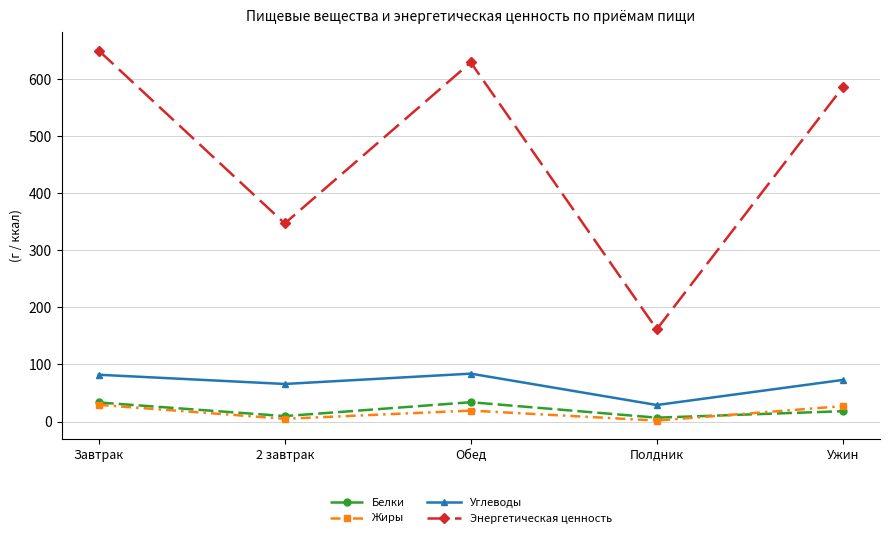

The Углеводы series shows 18.2 at 2 завтрак. True or false?

False